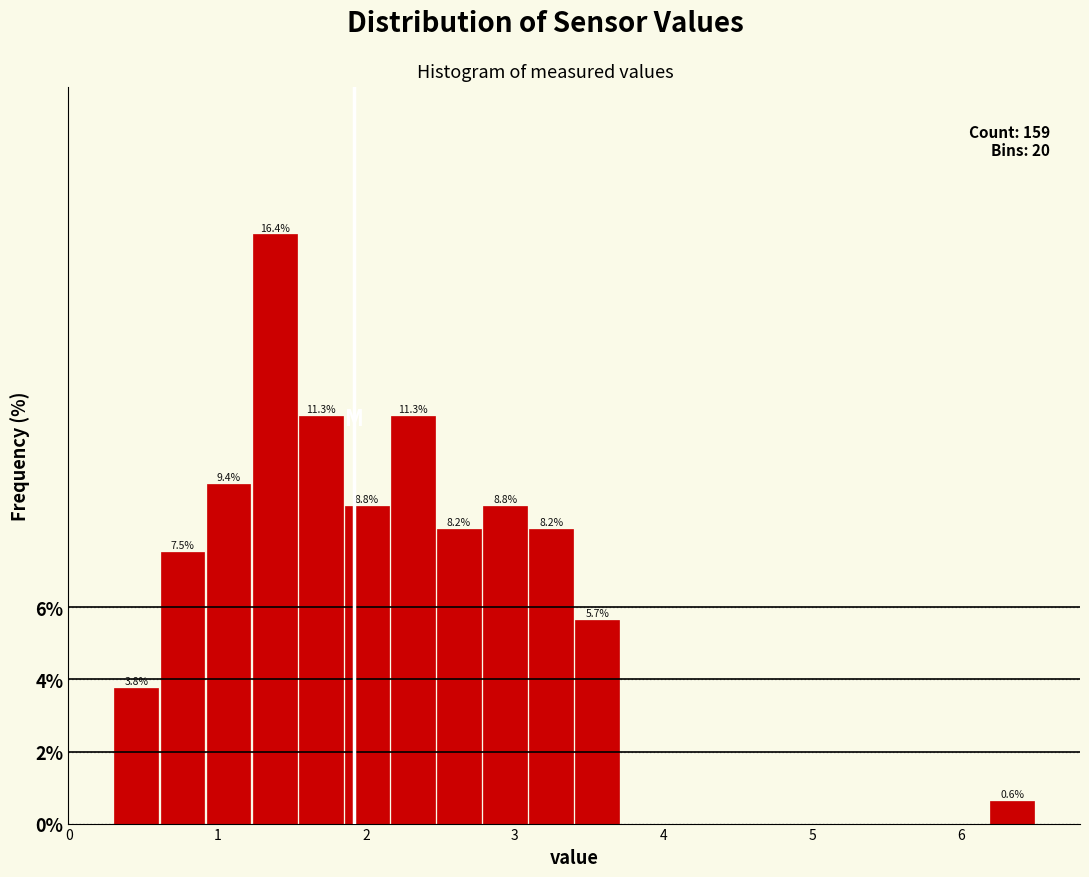

Around what value on the x-axis is the tallest bar? Give the approximate position of its centre, as read against the axis.

1.4